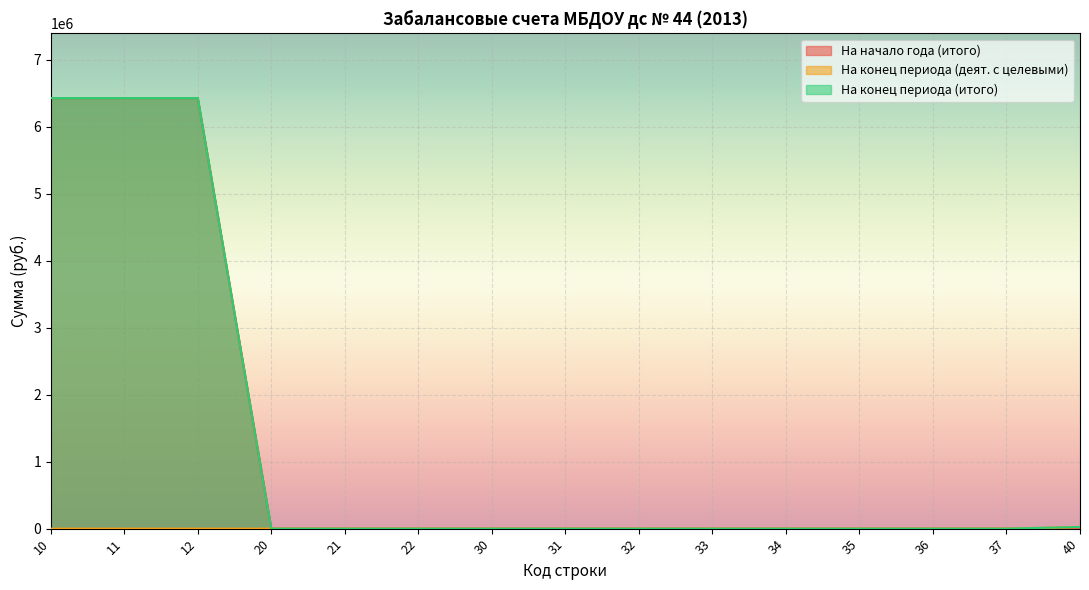

Count the number of categories in the chart.

15